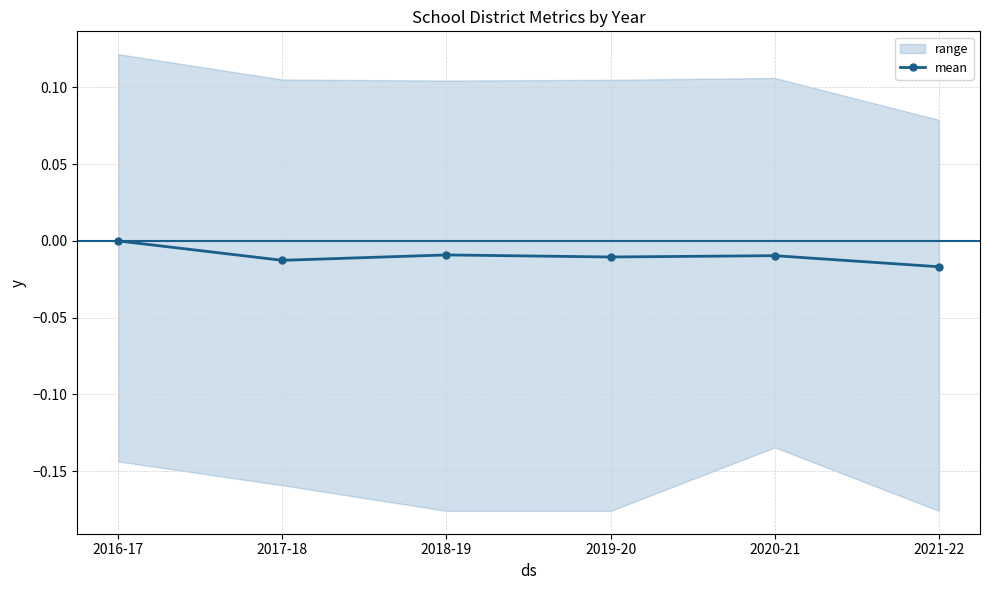

Which has a higher value, 2019-20 or 2017-18?

2019-20